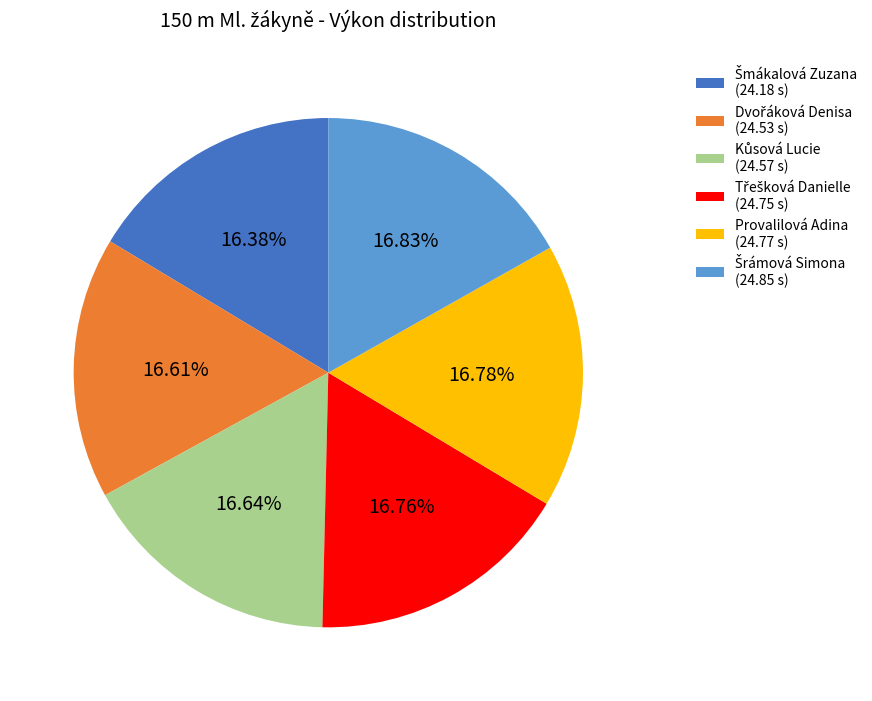

Does any single category account for the majority?

No